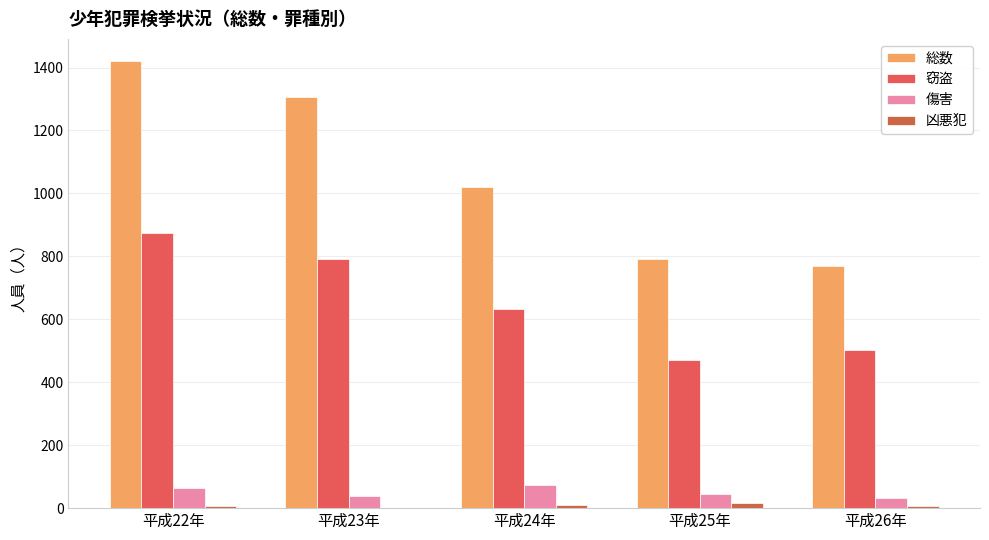

What is the greatest value displayed?

1420